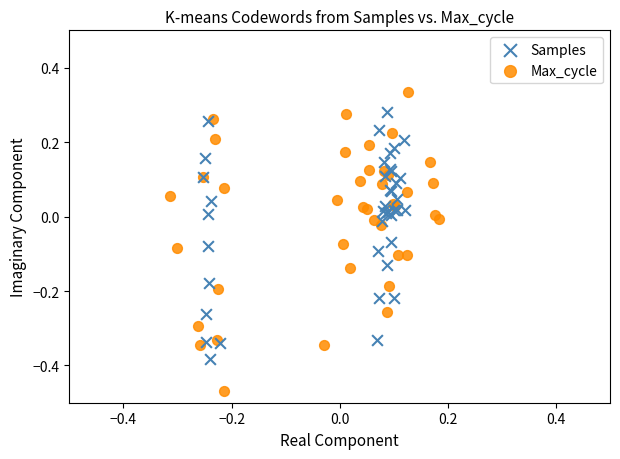

Which series has the largest Y range (max minus min)?

Max_cycle